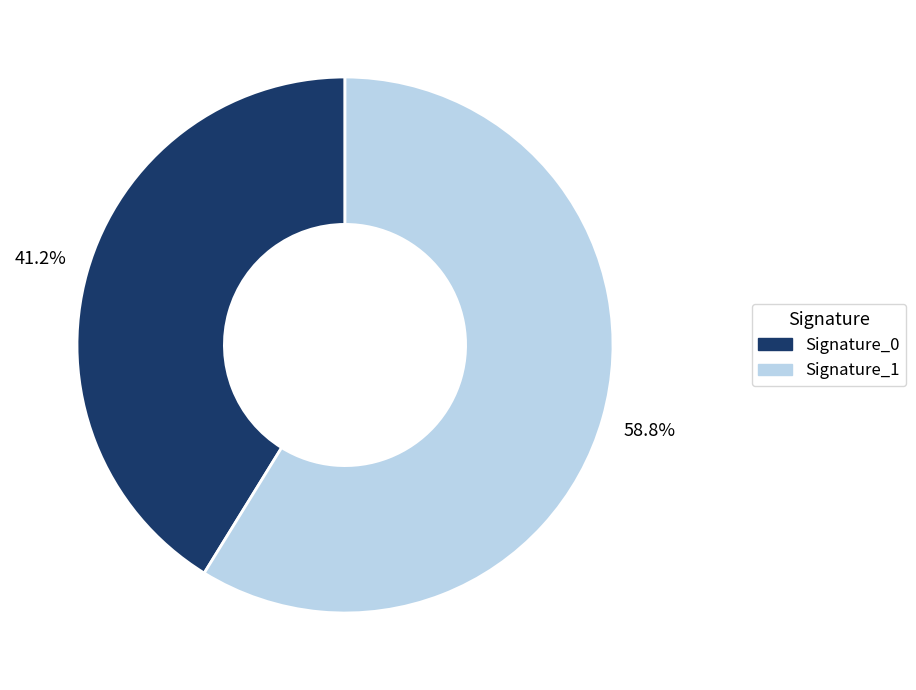

Does any single category account for the majority?

Yes